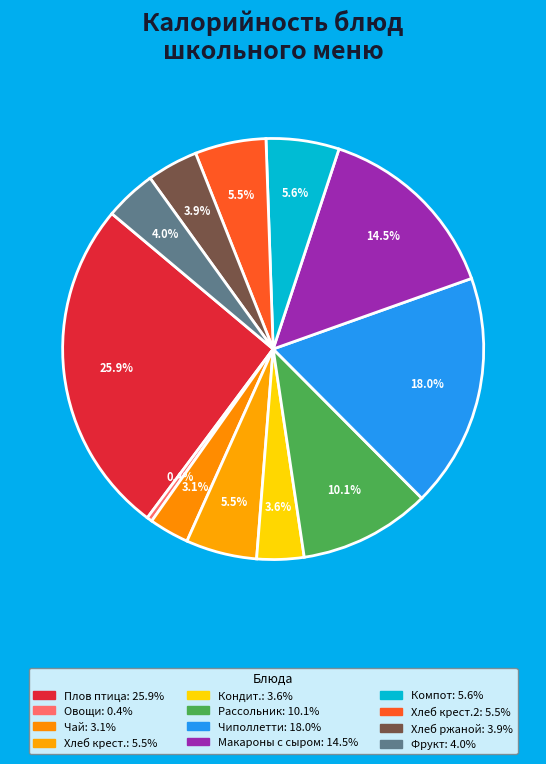

Which slice is the largest?

Плов из мяса птицы с куркумой